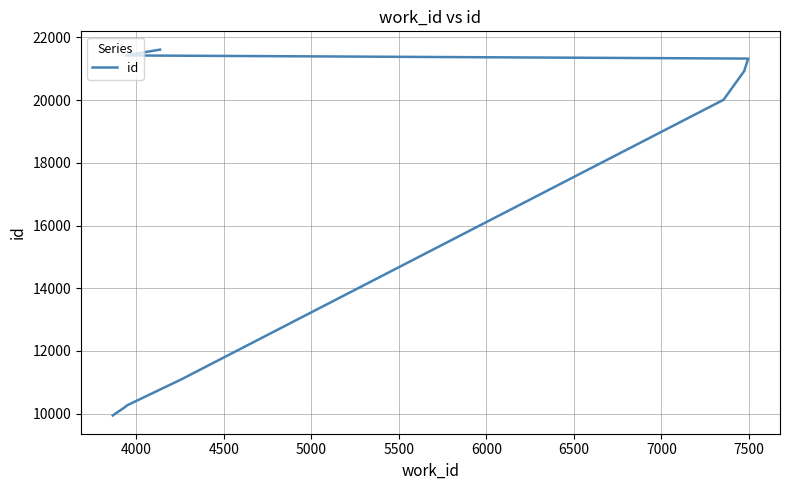

True or false: the data has more than 0 interior local peaks.

False